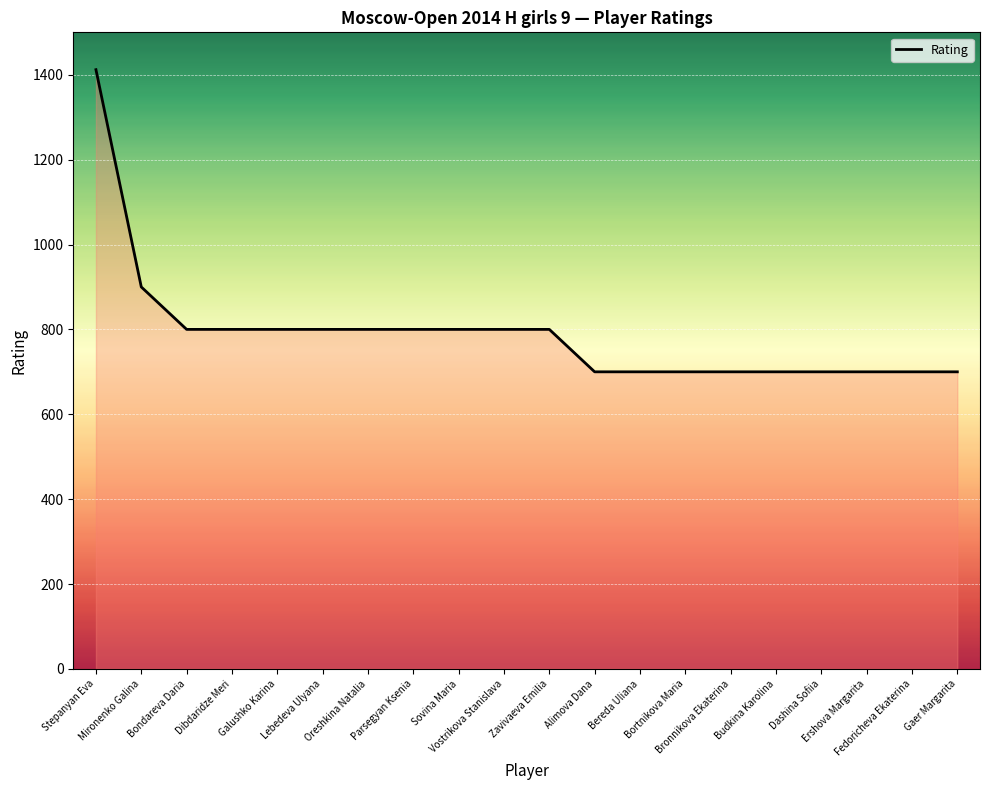

At which label is the value closest to 1056?

Mironenko Galina